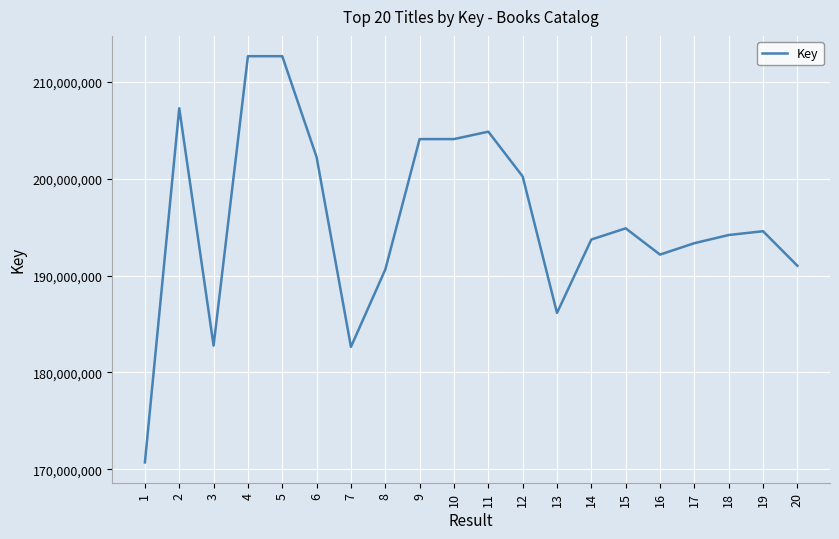

What is the difference between the values at 2 and 18?

13085588